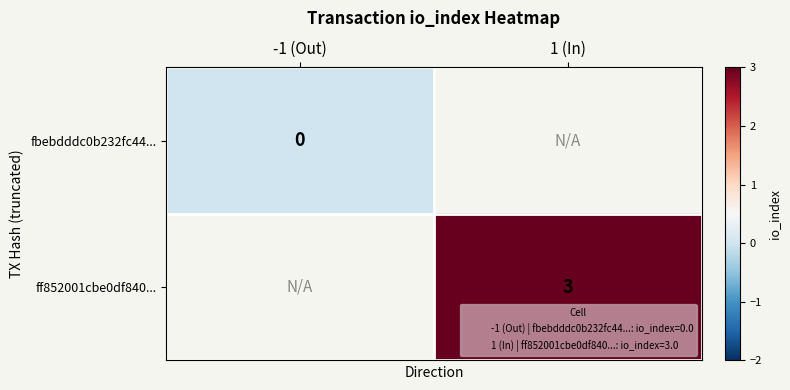

Which category has the highest value in the ff852001cbe0df840... series?

-1 (Out)